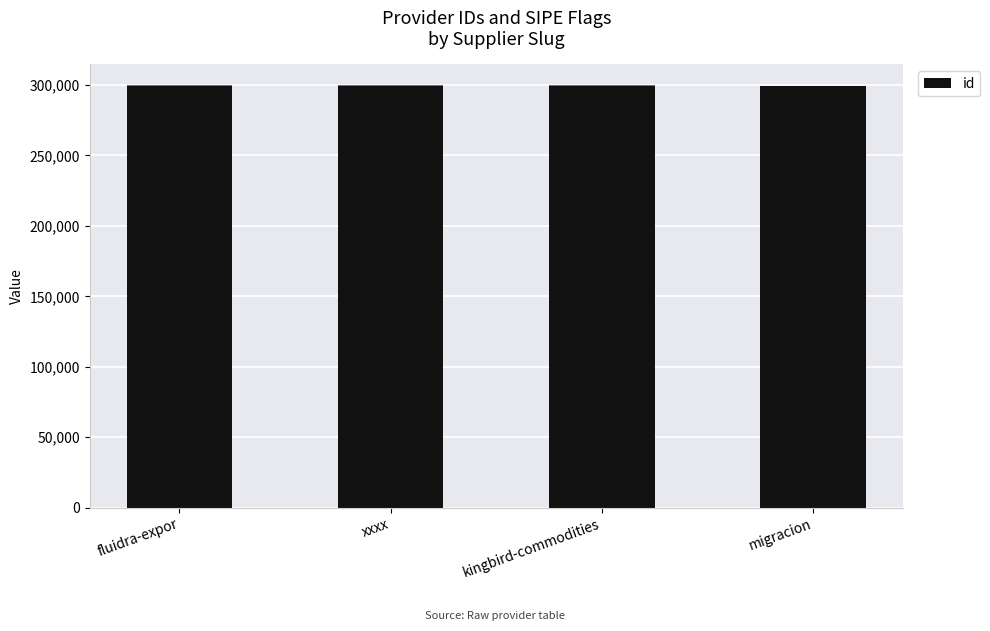

Reading left to right, extract all data points from this chart.

299185	299186	299188	299188